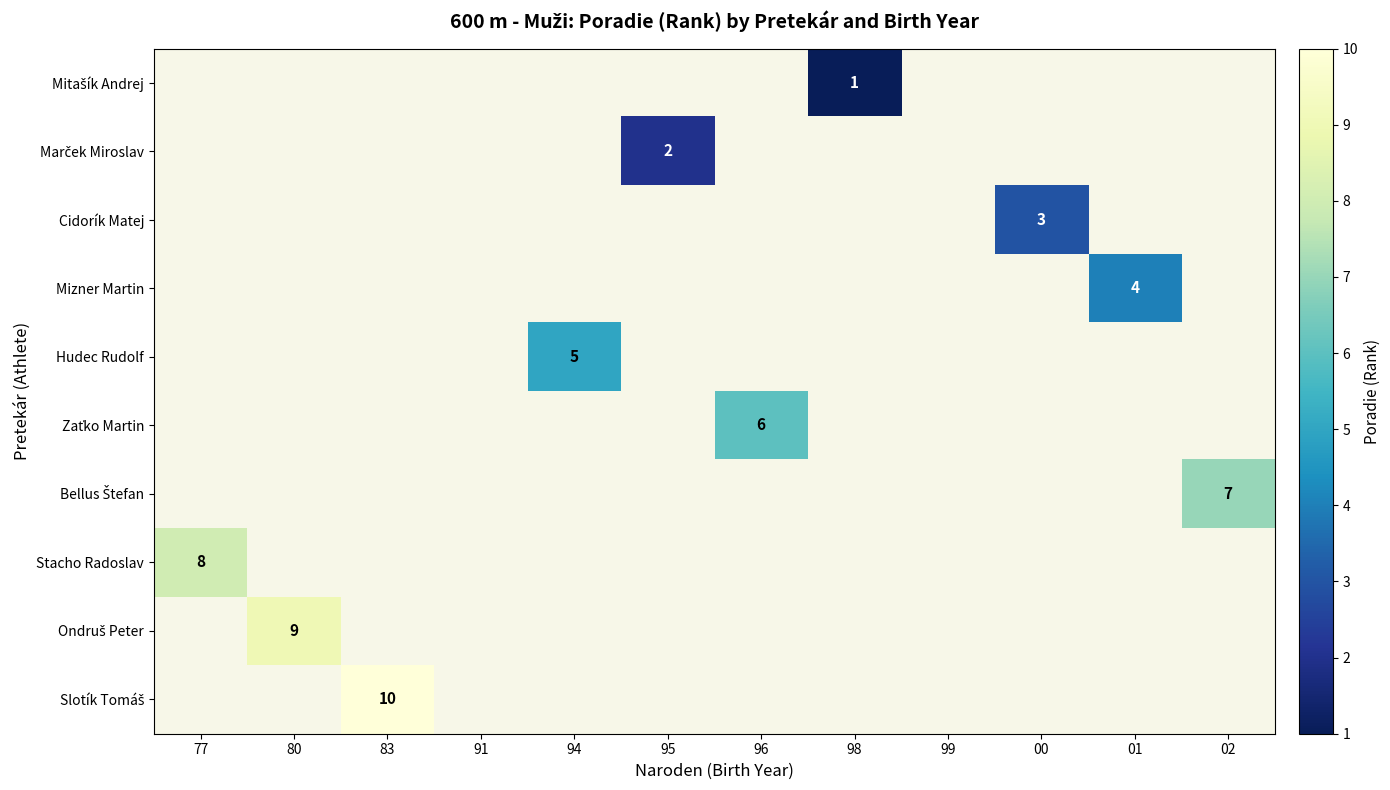

True or false: Mizner Martin has a value of 1 at 01.

False